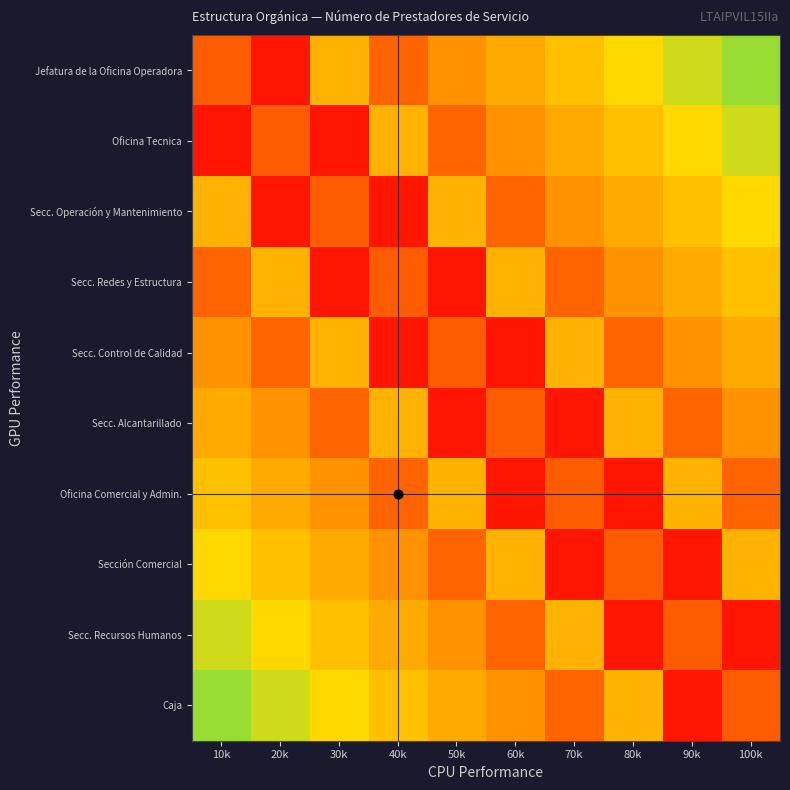

Reading left to right, what are all the values shown in this chart?

Jefatura de la Oficina Operadora: 10k=0.8	20k=1.0	30k=0.7	40k=0.8	50k=0.2	60k=0.3	70k=0.3	80k=0.3	90k=0.4	100k=0.4
Oficina Tecnica: 10k=1.0	20k=0.8	30k=1.0	40k=0.7	50k=0.8	60k=0.2	70k=0.3	80k=0.3	90k=0.3	100k=0.4
Secc. Operación y Mantenimiento: 10k=0.7	20k=1.0	30k=0.8	40k=1.0	50k=0.7	60k=0.8	70k=0.2	80k=0.3	90k=0.3	100k=0.3
Secc. Redes y Estructura: 10k=0.8	20k=0.7	30k=1.0	40k=0.8	50k=1.0	60k=0.7	70k=0.8	80k=0.2	90k=0.3	100k=0.3
Secc. Control de Calidad: 10k=0.2	20k=0.8	30k=0.7	40k=1.0	50k=0.8	60k=1.0	70k=0.7	80k=0.8	90k=0.2	100k=0.3
Secc. Alcantarillado: 10k=0.3	20k=0.2	30k=0.8	40k=0.7	50k=1.0	60k=0.8	70k=1.0	80k=0.7	90k=0.8	100k=0.2
Oficina Comercial y Admin.: 10k=0.3	20k=0.3	30k=0.2	40k=0.8	50k=0.7	60k=1.0	70k=0.8	80k=1.0	90k=0.7	100k=0.8
Sección Comercial: 10k=0.3	20k=0.3	30k=0.3	40k=0.2	50k=0.8	60k=0.7	70k=1.0	80k=0.8	90k=1.0	100k=0.7
Secc. Recursos Humanos: 10k=0.4	20k=0.3	30k=0.3	40k=0.3	50k=0.2	60k=0.8	70k=0.7	80k=1.0	90k=0.8	100k=1.0
Caja: 10k=0.4	20k=0.4	30k=0.3	40k=0.3	50k=0.3	60k=0.2	70k=0.8	80k=0.7	90k=1.0	100k=0.8